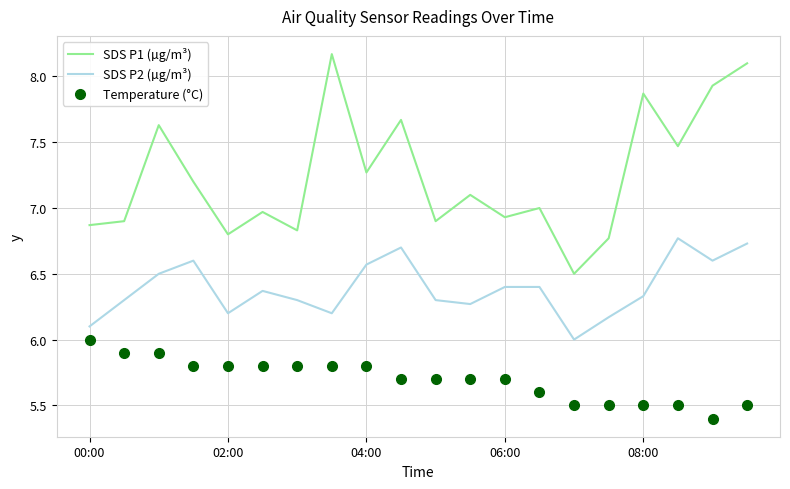

True or false: Temperature (°C) and SDS P2 (µg/m³) intersect in this chart.

False